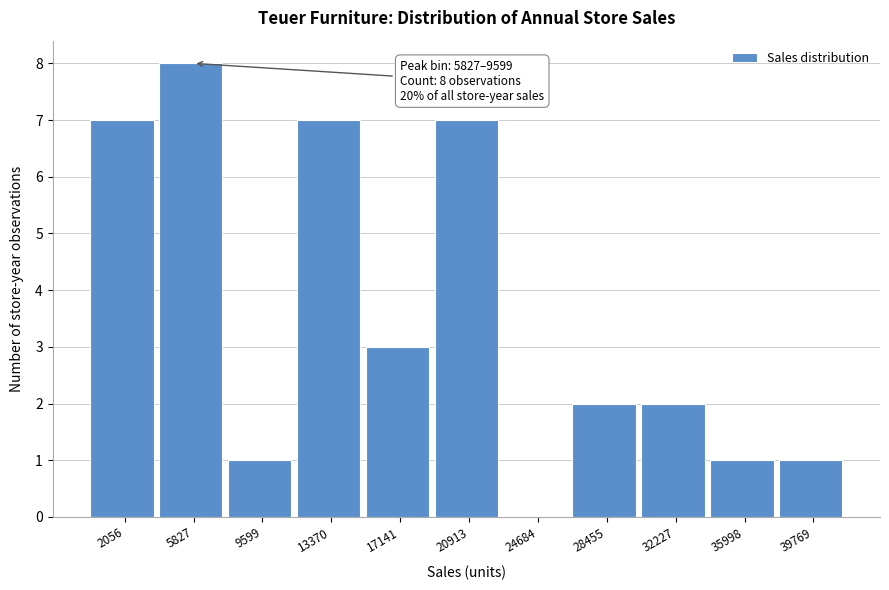

Reading left to right, extract all data points from this chart.

2056=7	5827=8	9599=1	13370=7	17141=3	20913=7	24684=0	28455=2	32227=2	35998=1	39769=1